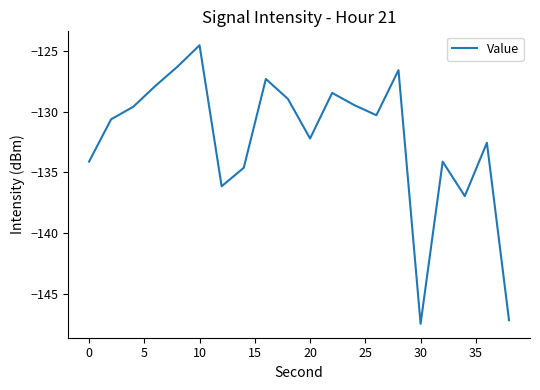

Is this an area chart (filled region under the line)?

No